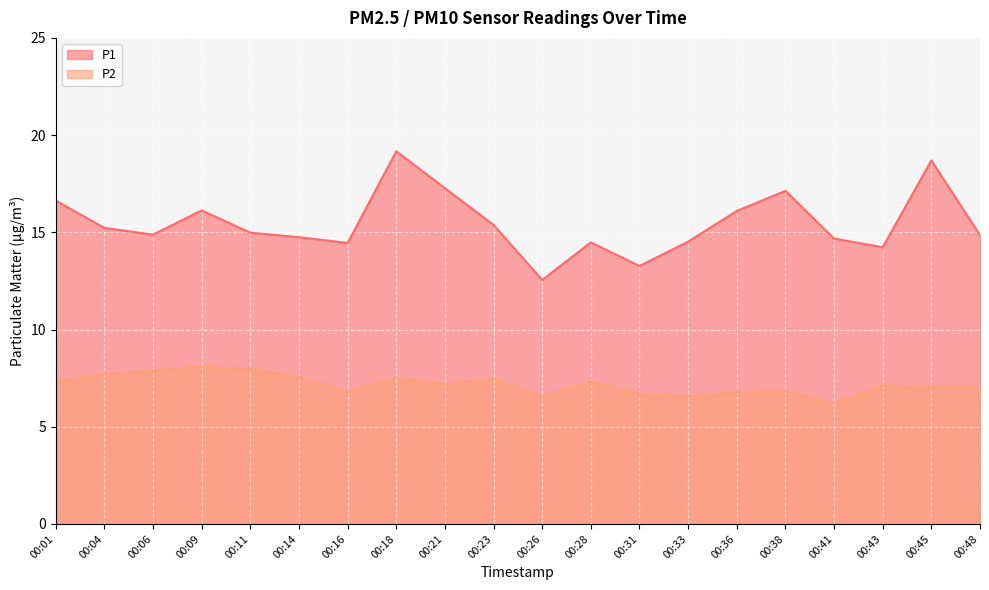

At which category is the sum across all series the highest?

00:18